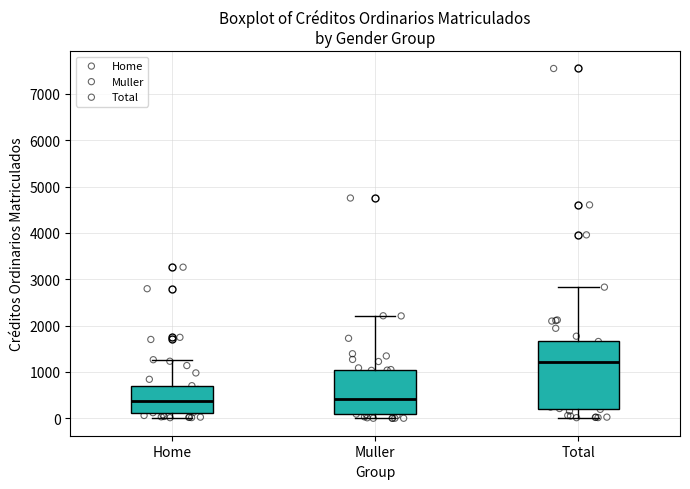

Reading left to right, read every box against the y-axis: the position of its median line, the range the box covers, and the ends of its whiskers. The values are not printed on the chart, so give them approximately, as read against the axis.

Home: median 400, box 100 to 700, whiskers 0 to 1300
Muller: median 400, box 100 to 1100, whiskers 0 to 2200
Total: median 1200, box 200 to 1700, whiskers 0 to 2800